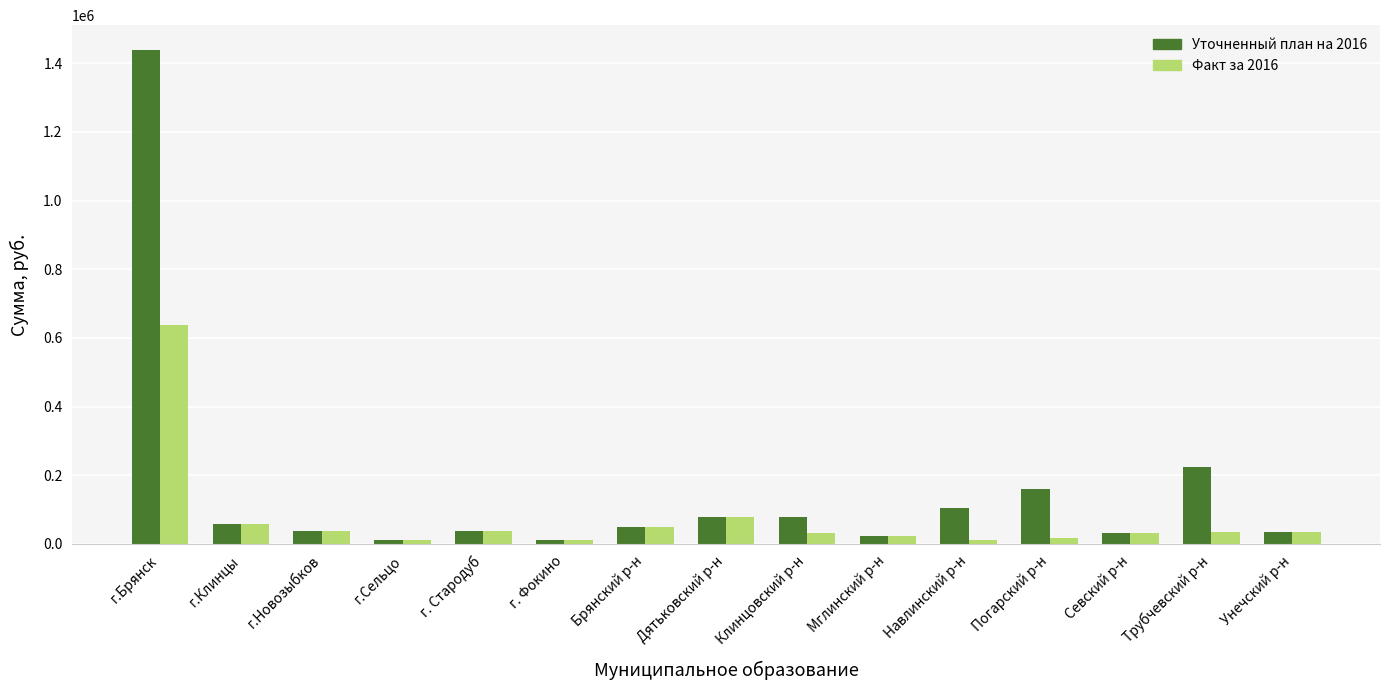

Rank the series by their maximum value, from highest to lowest.

Уточненный план на 2016, Факт за 2016